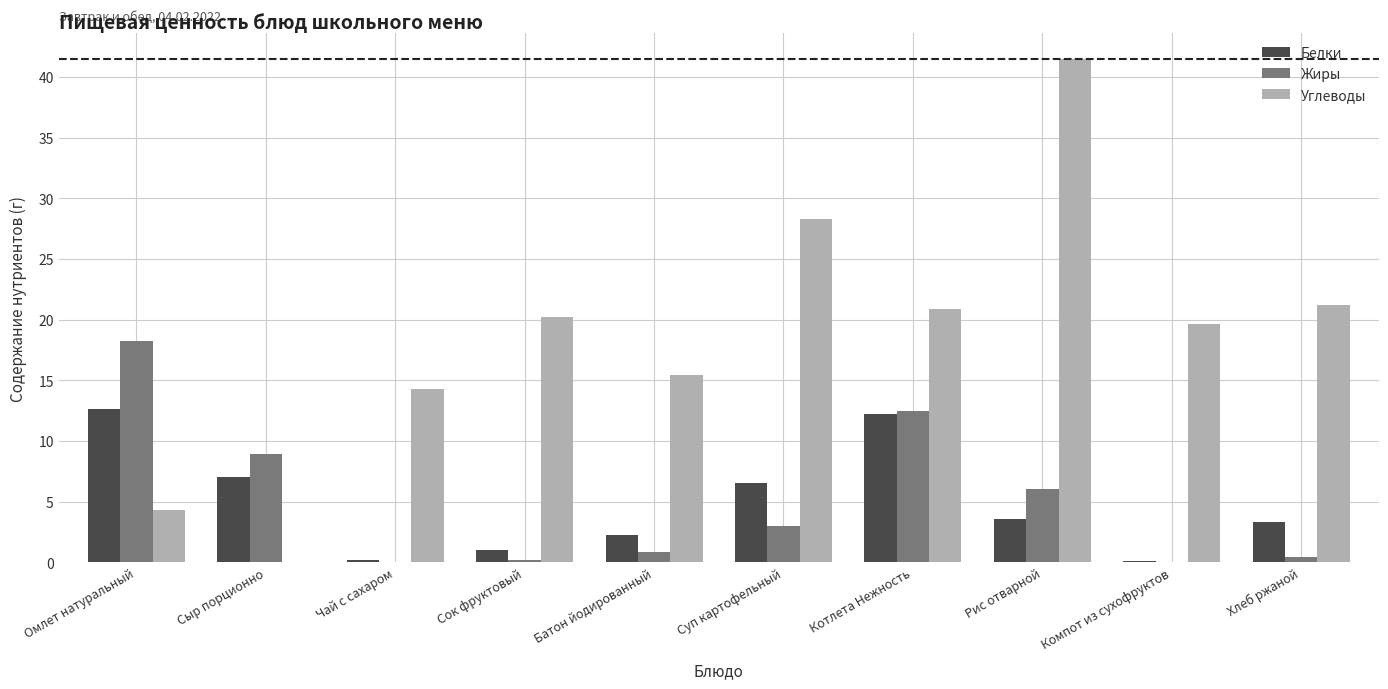

Between Суп картофельный and Хлеб ржаной, which series saw the biggest shift?

Углеводы